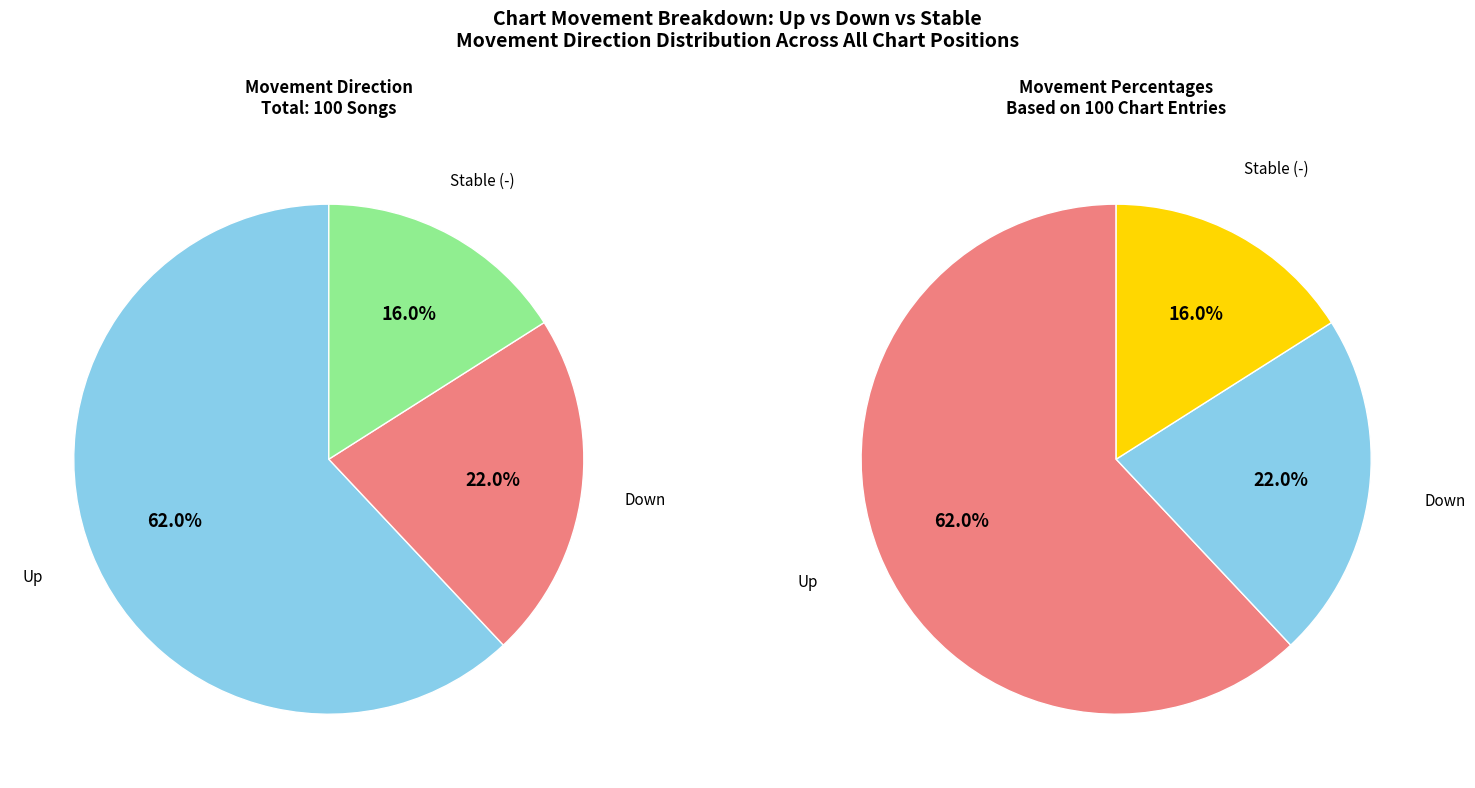

How many segments does this pie chart have?

3